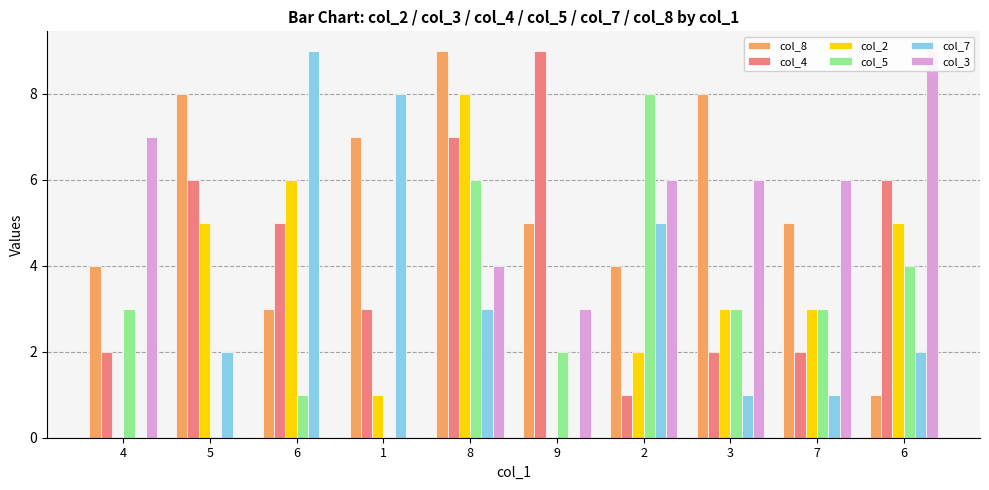

How many groups of bars are there?

10